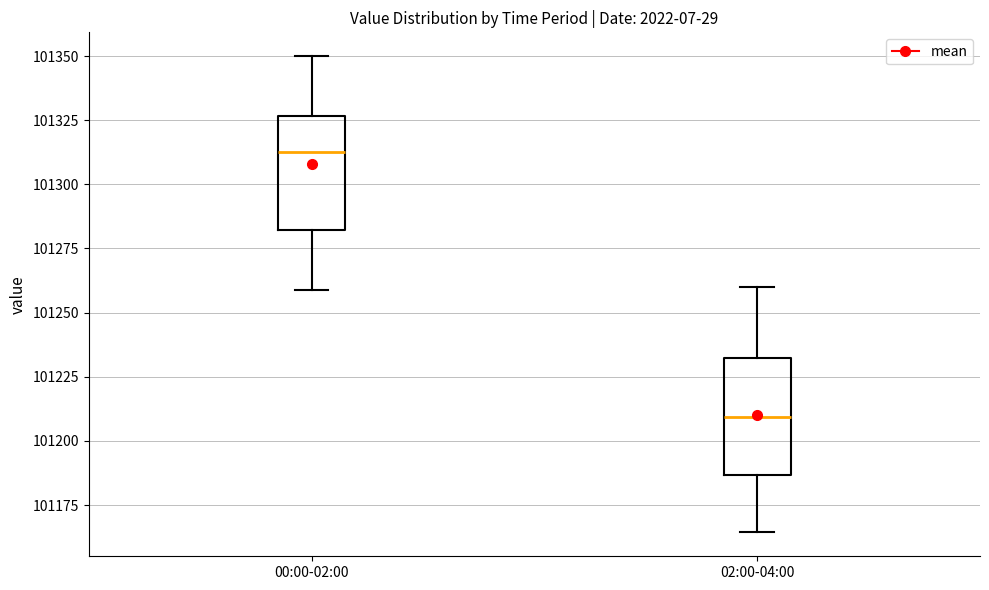

Reading left to right, read every box against the y-axis: the position of its median line, the range the box covers, and the ends of its whiskers. The values are not printed on the chart, so give them approximately, as read against the axis.

00:00-02:00: median 101315, box 101280 to 101325, whiskers 101260 to 101350
02:00-04:00: median 101210, box 101185 to 101230, whiskers 101165 to 101260